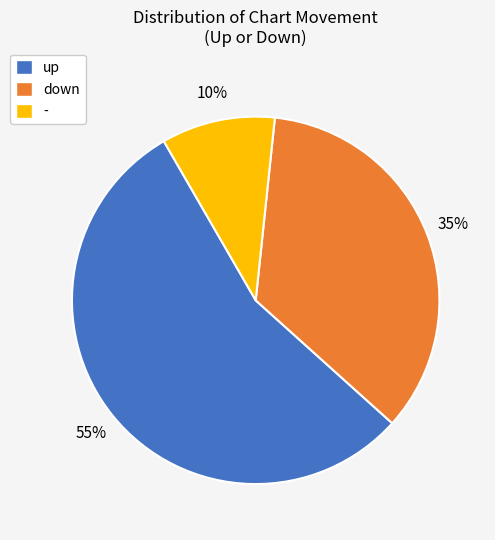

How many slices are in this pie chart?

3